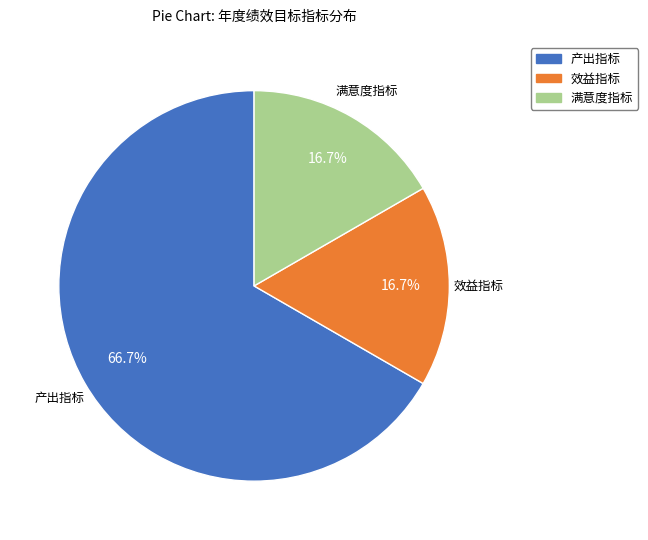

The 满意度指标 slice represents 25% of the pie. True or false?

False